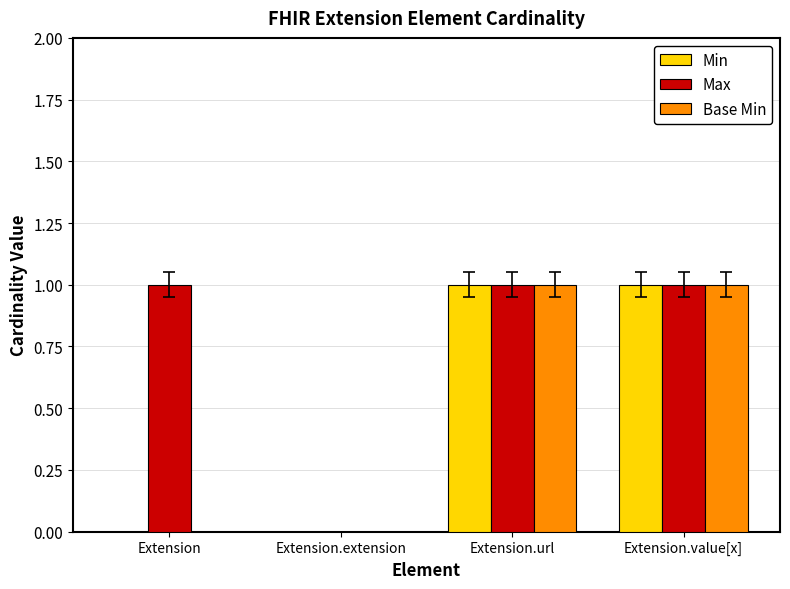

Which series has the largest total across all categories?

Max